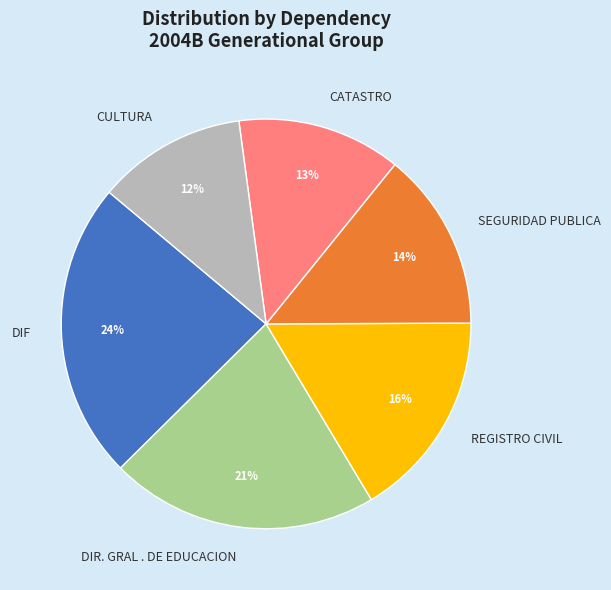

Combined, do SEGURIDAD PUBLICA and DIR. GRAL . DE EDUCACION account for over 50%?

No